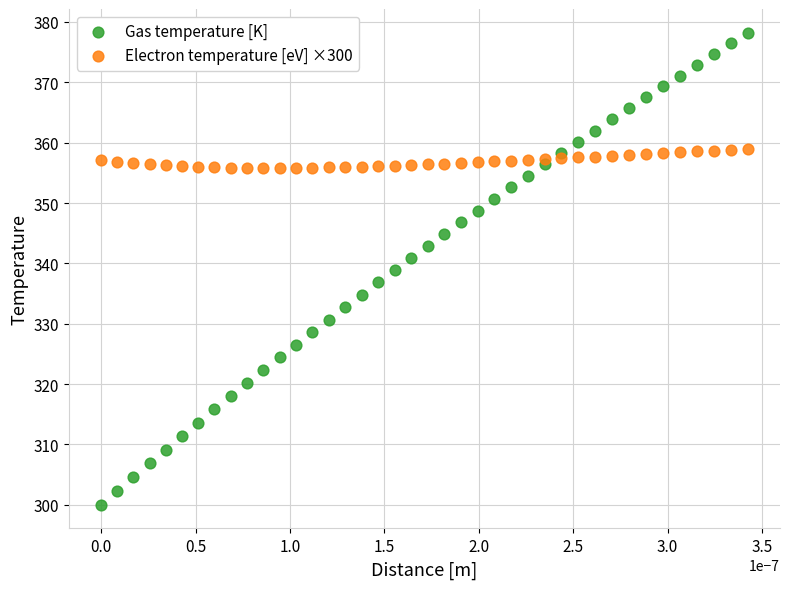

Which series contains the highest Y value?

Gas temperature [K]